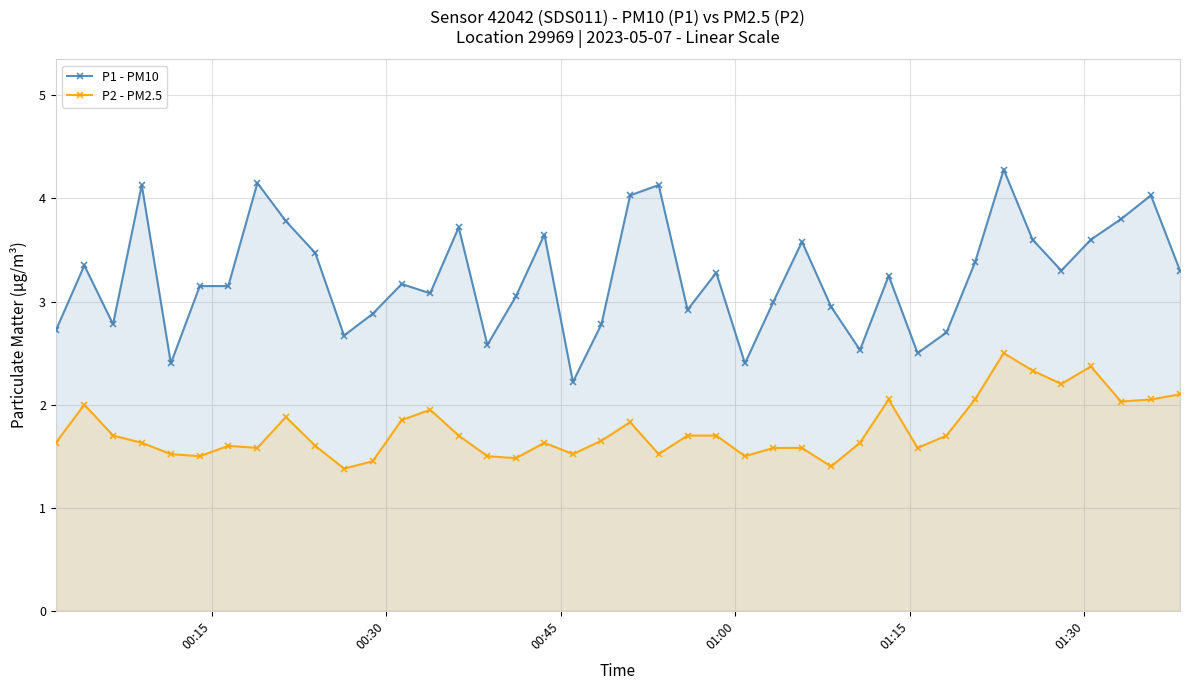

Which series has the largest range (max minus min)?

P1 - PM10